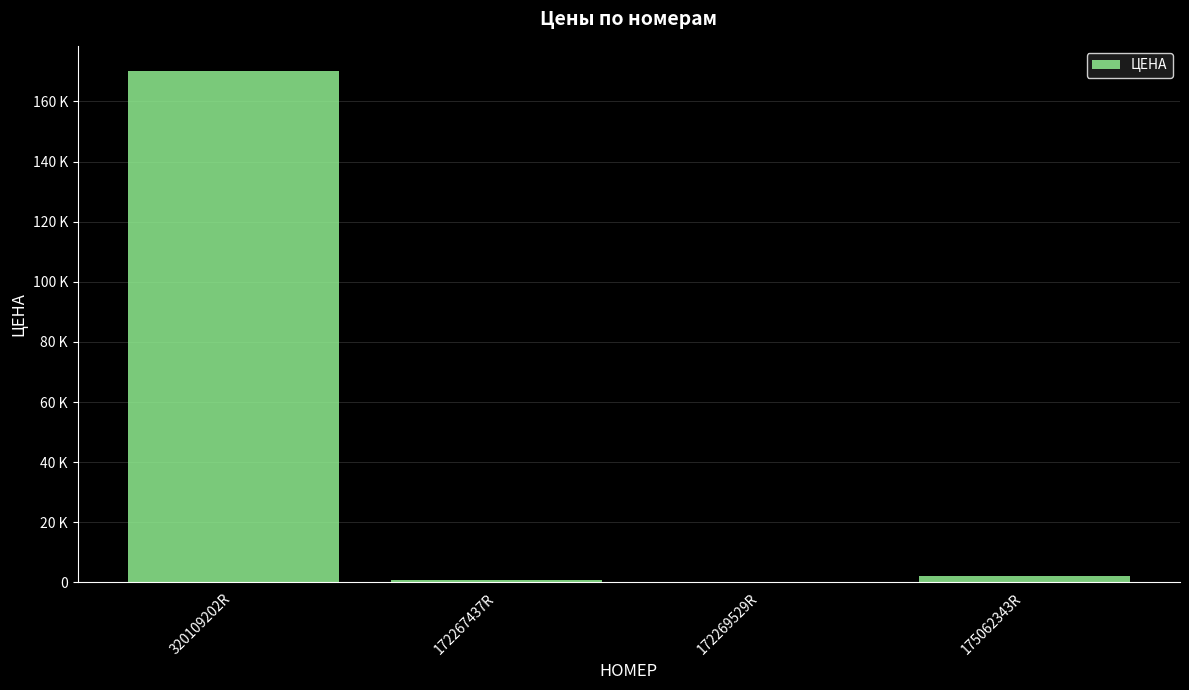

What is the maximum value shown in the chart?

170000